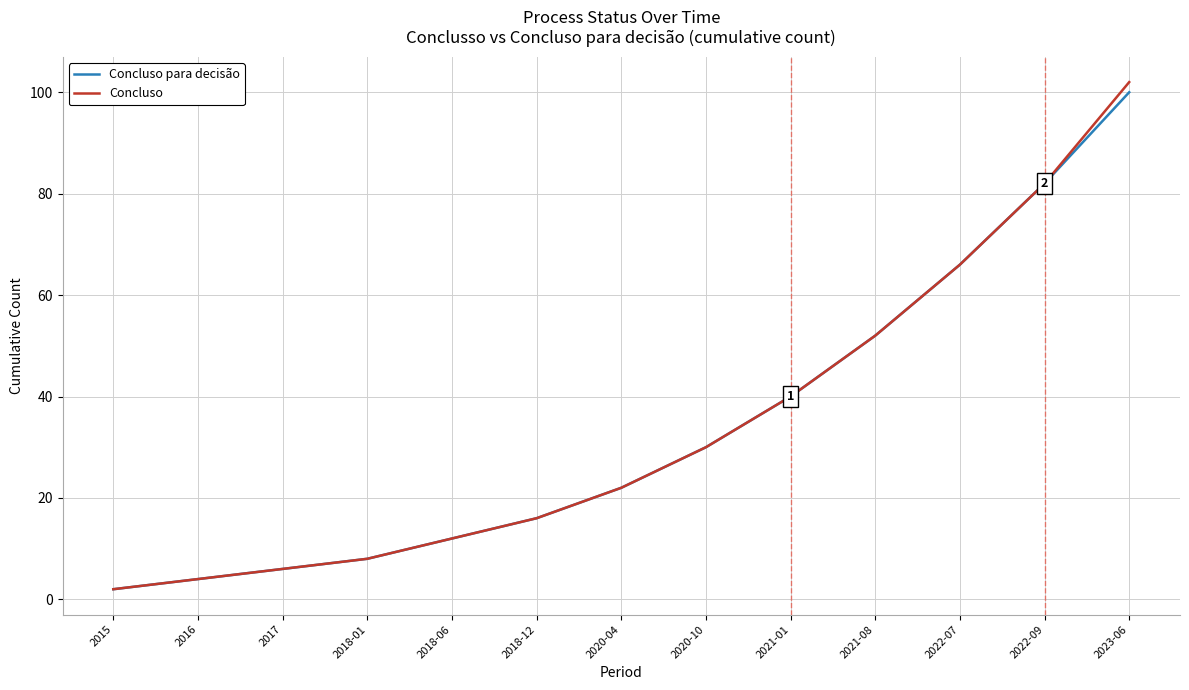

Reading right to left, what are all the values shown in this chart?

Concluso para decisão: 100	82	66	52	40	30	22	16	12	8	6	4	2
Concluso: 102	82	66	52	40	30	22	16	12	8	6	4	2